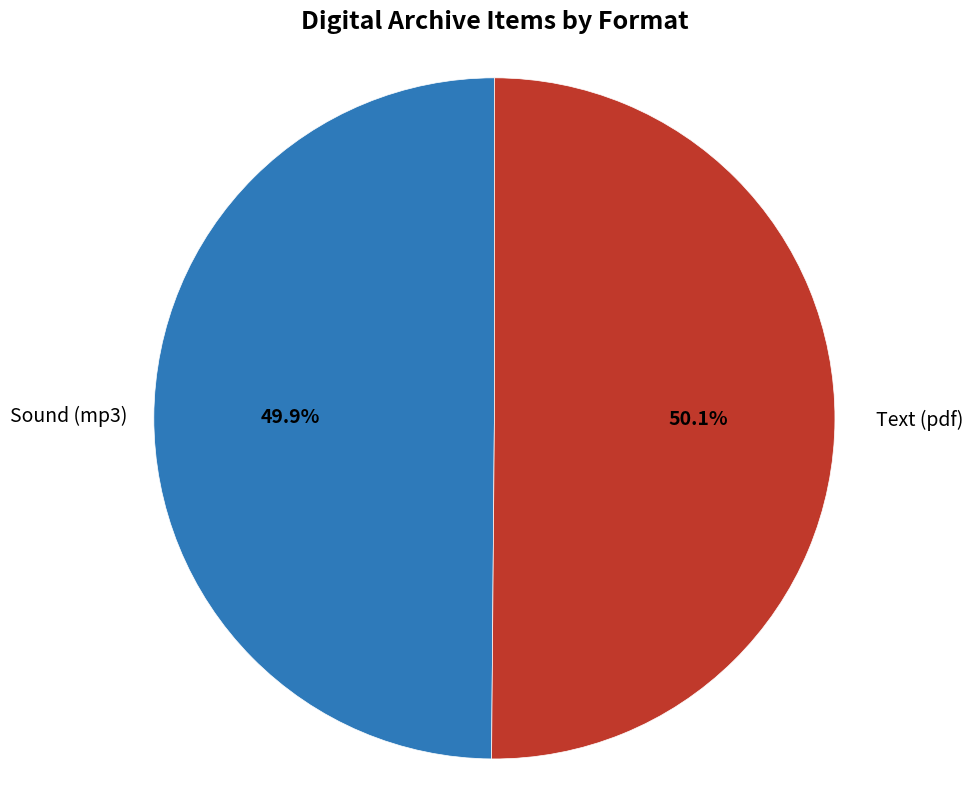

To the nearest percent, what is the average slice percentage?

50%